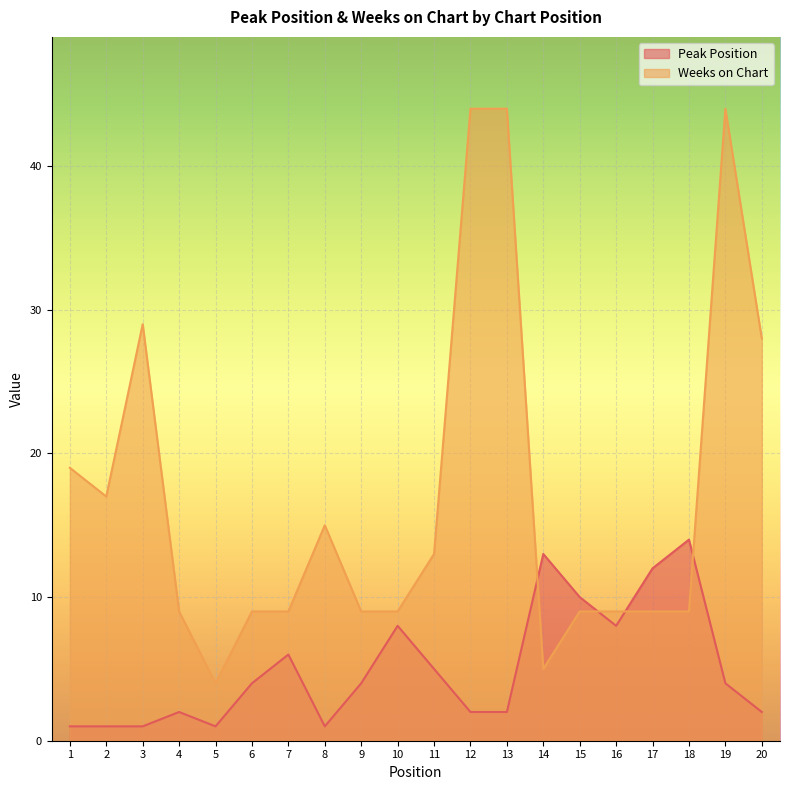

Which category has the lowest value in the Weeks on Chart series?

5